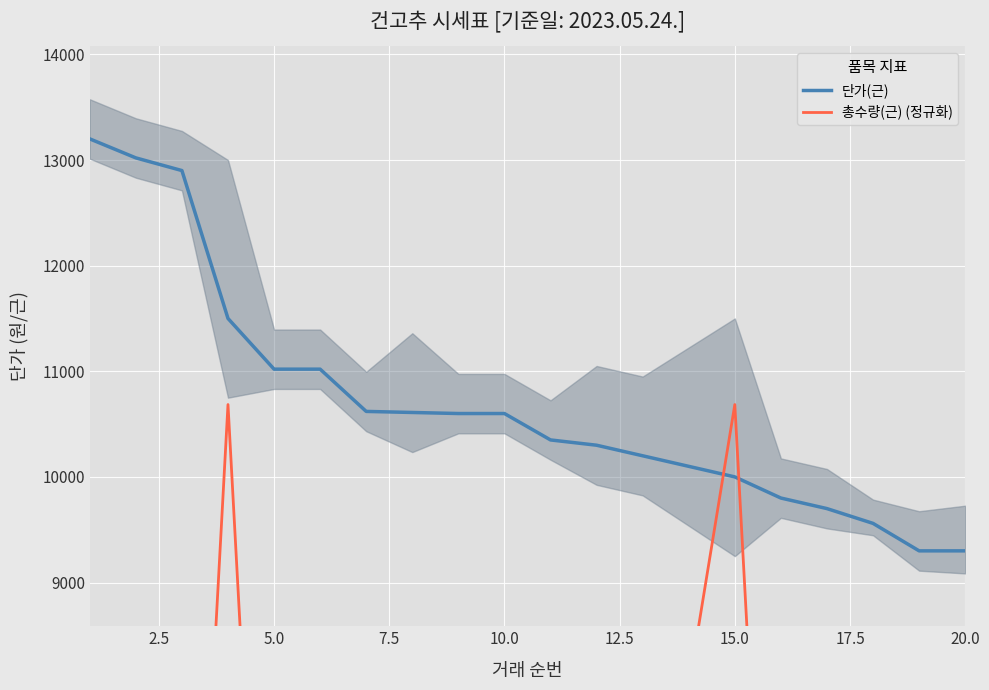

What is the maximum value shown in the chart?

13200.0